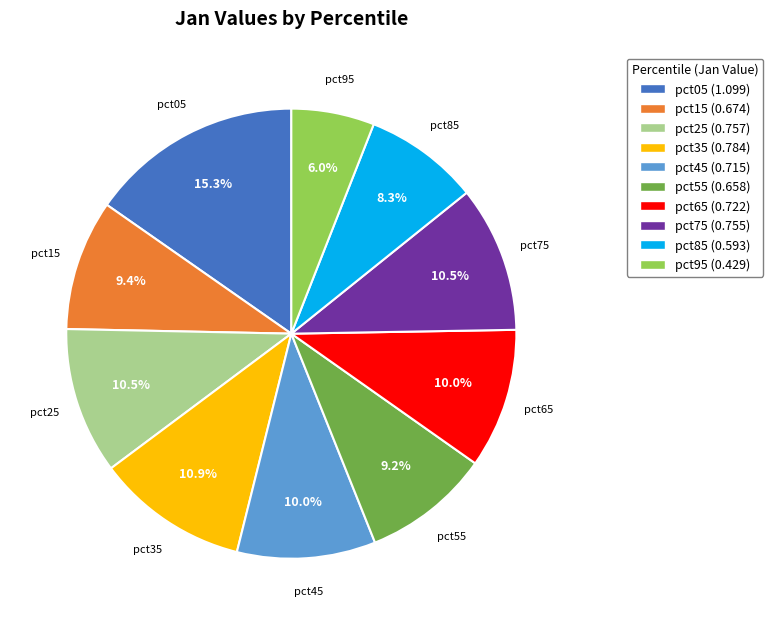

To the nearest percent, what is the average slice percentage?

10%